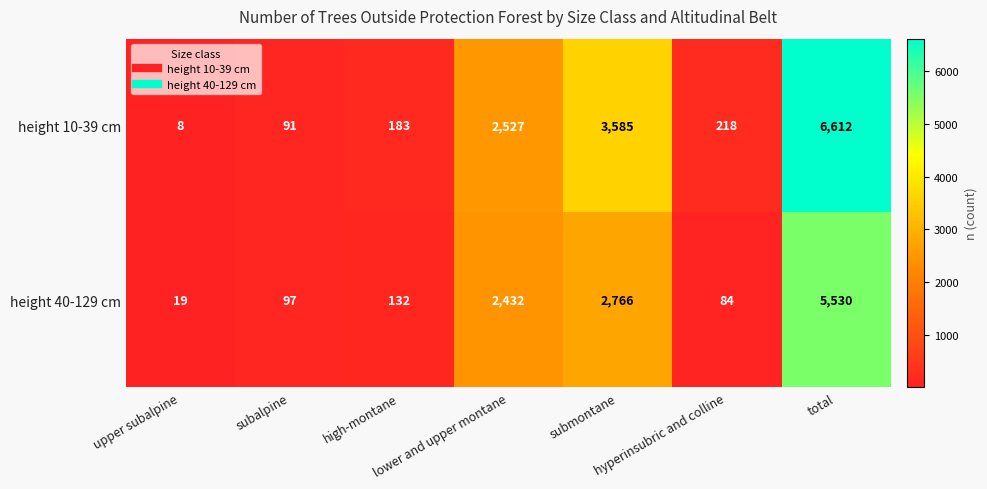

List the series in order of their overall mean, lowest first.

height 40-129 cm, height 10-39 cm